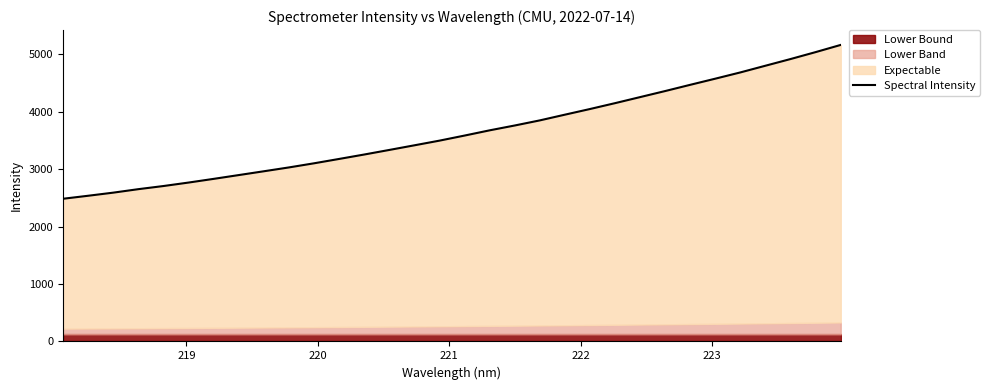

What is the label of the 28th point from the right?

222